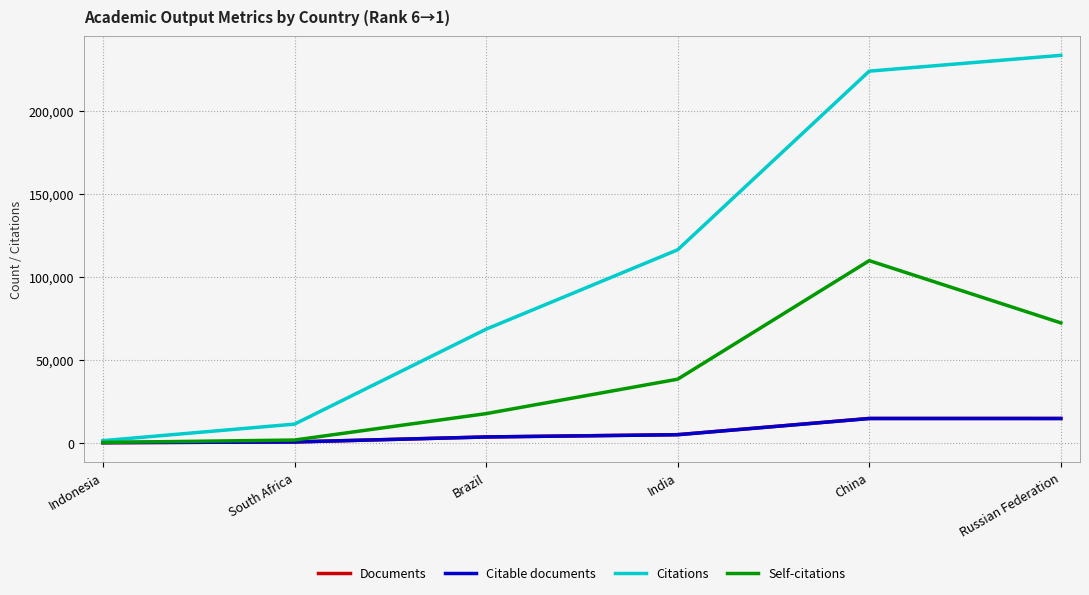

Is the value of Citable documents at India greater than the value of Documents at Indonesia?

Yes